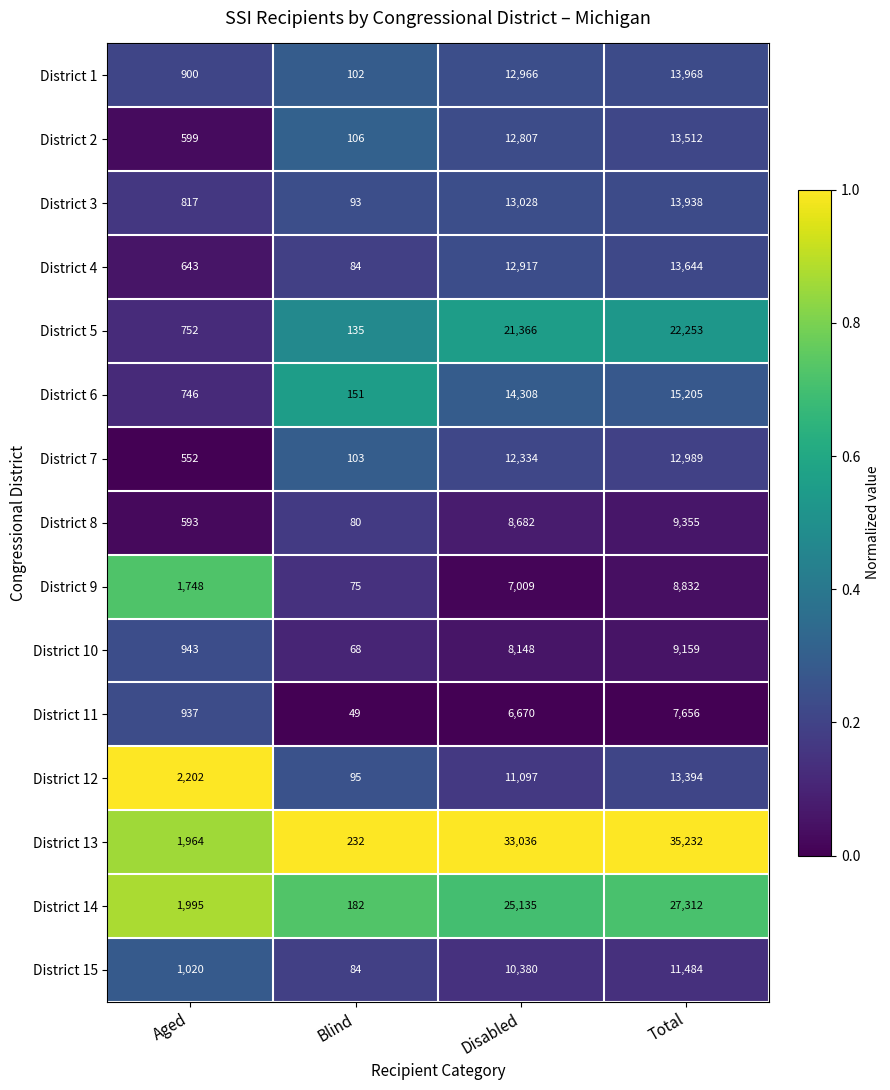

The District 1 series shows 1379 at Aged. True or false?

False